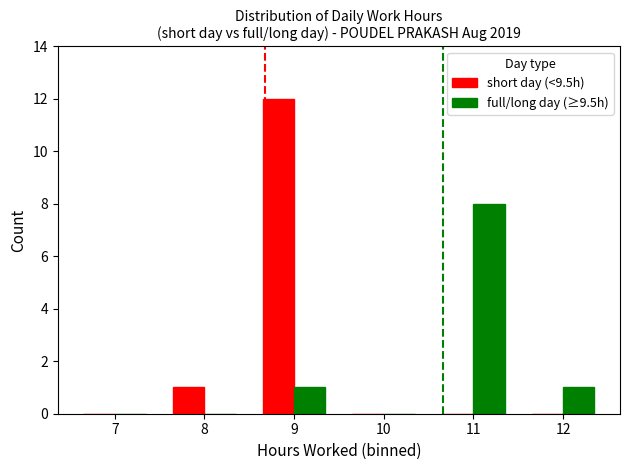

Count the number of categories in the chart.

6